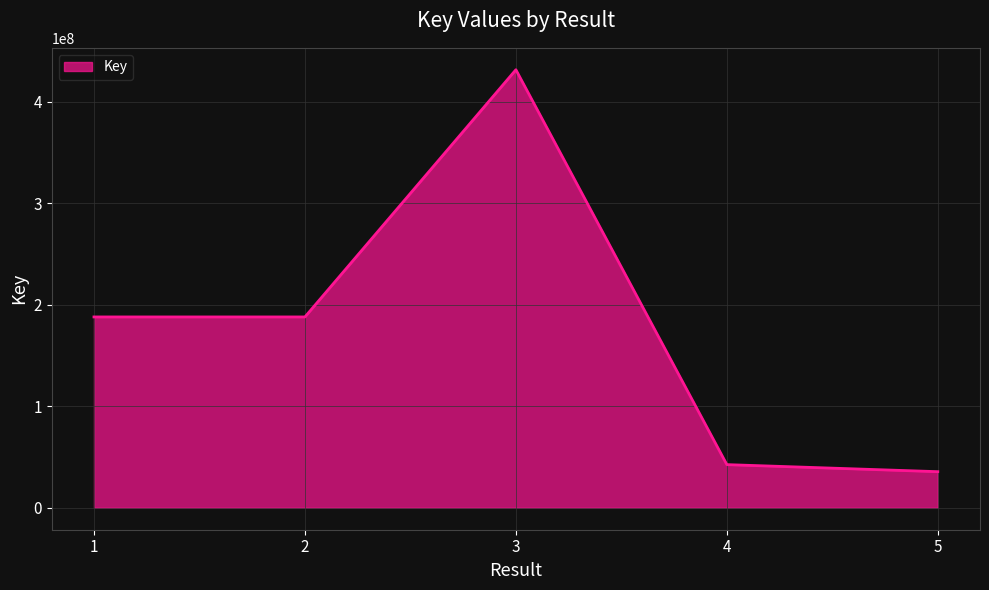

The value at 1 is 187949838. True or false?

True